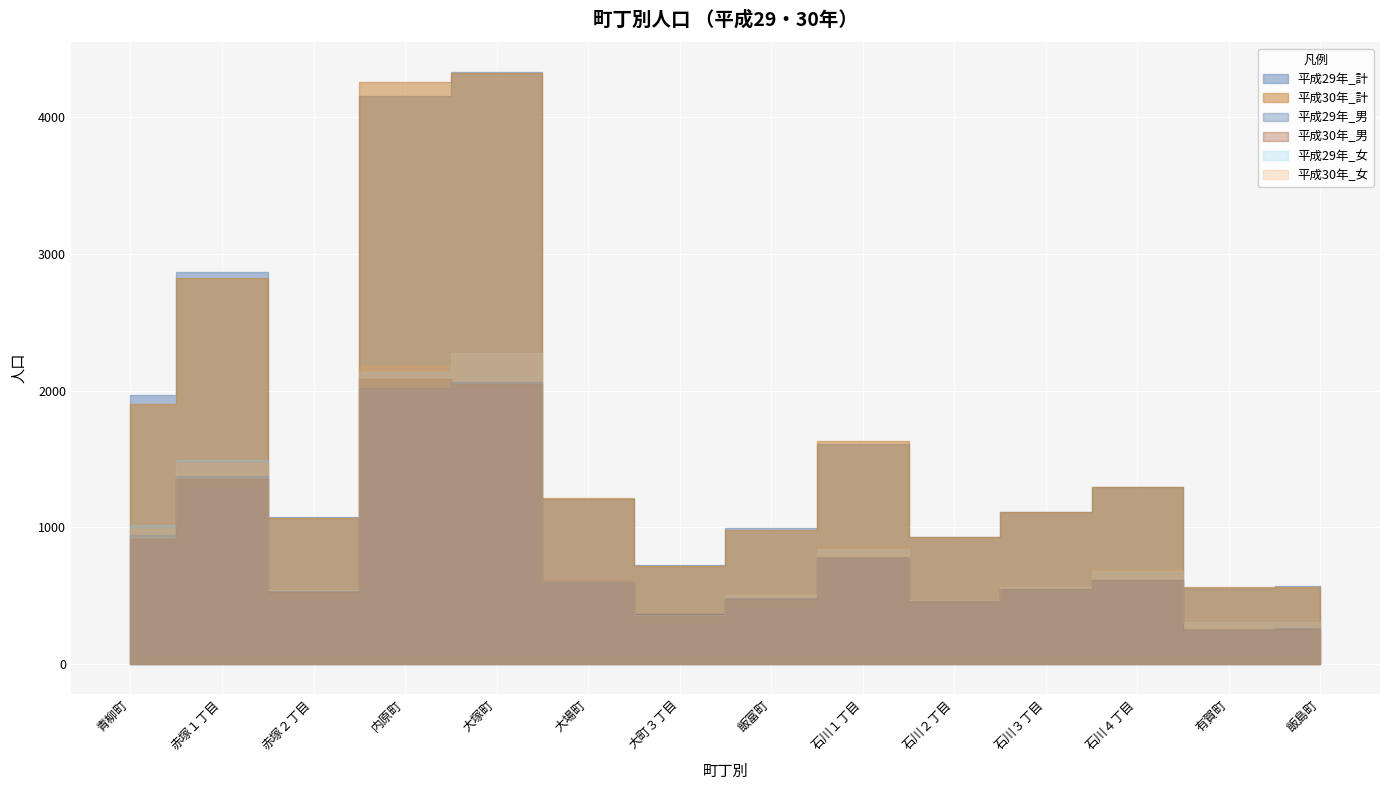

What is the difference between the 平成29年_男 values at 赤塚２丁目 and 青柳町?

409